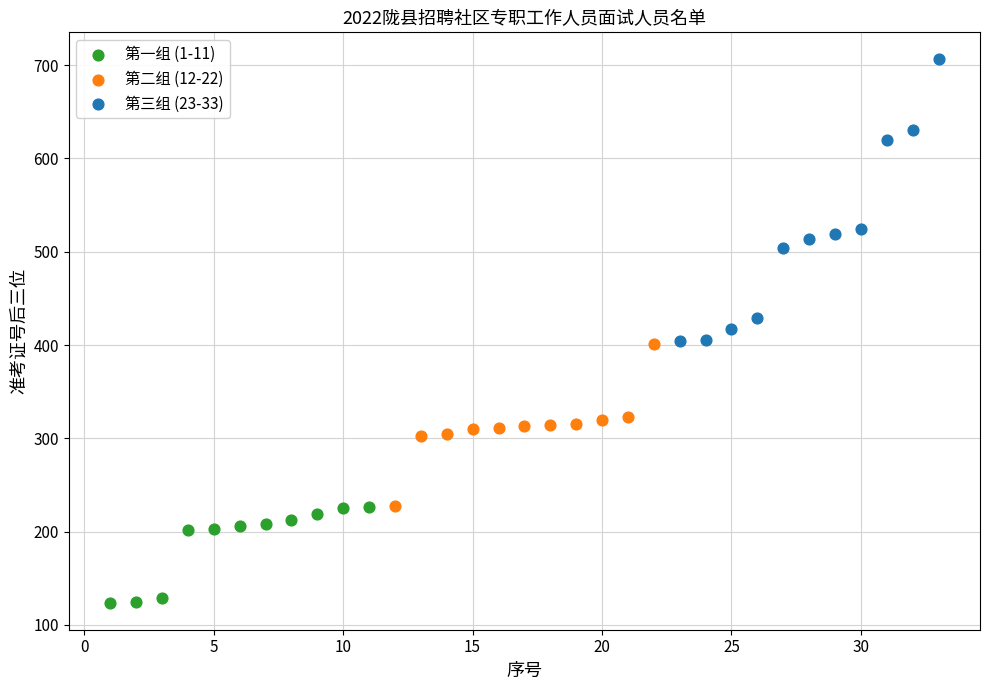

Which series has the widest spread of Y values?

第三组 (23-33)